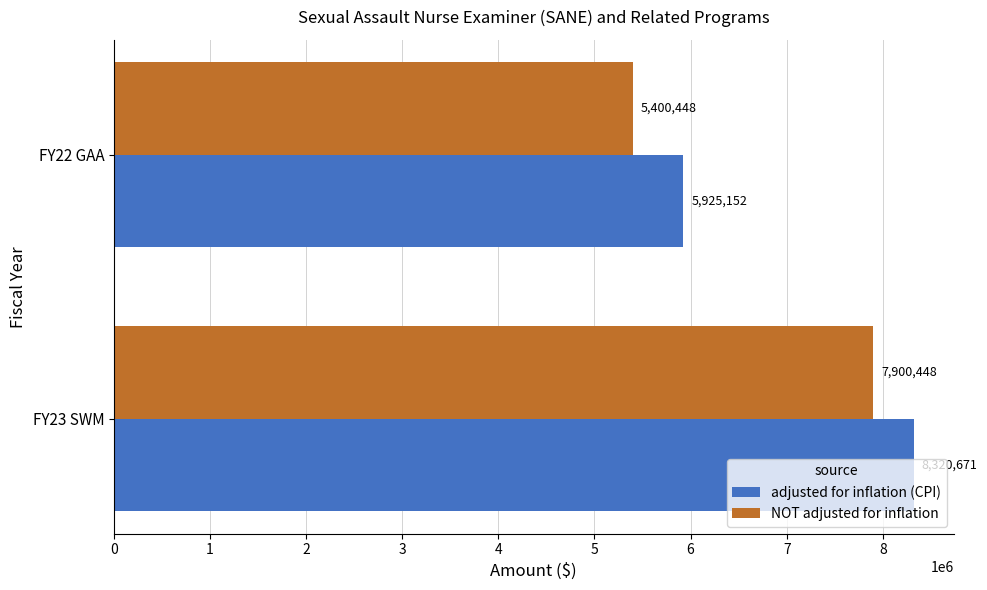

What is the sum of all adjusted for inflation (CPI) values?

14245823